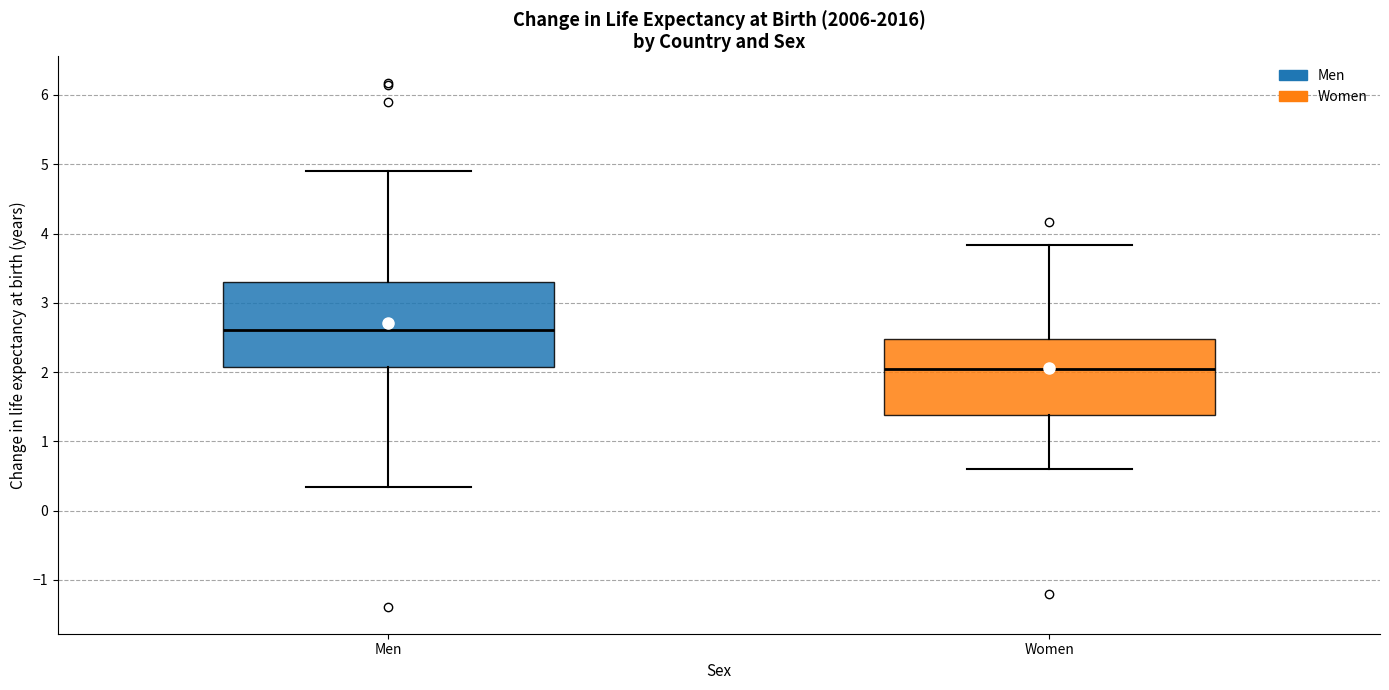

Reading left to right, read every box against the y-axis: the position of its median line, the range the box covers, and the ends of its whiskers. The values are not printed on the chart, so give them approximately, as read against the axis.

Men: median 2.6, box 2.1 to 3.3, whiskers 0.3 to 4.9
Women: median 2.1, box 1.4 to 2.5, whiskers 0.6 to 3.8